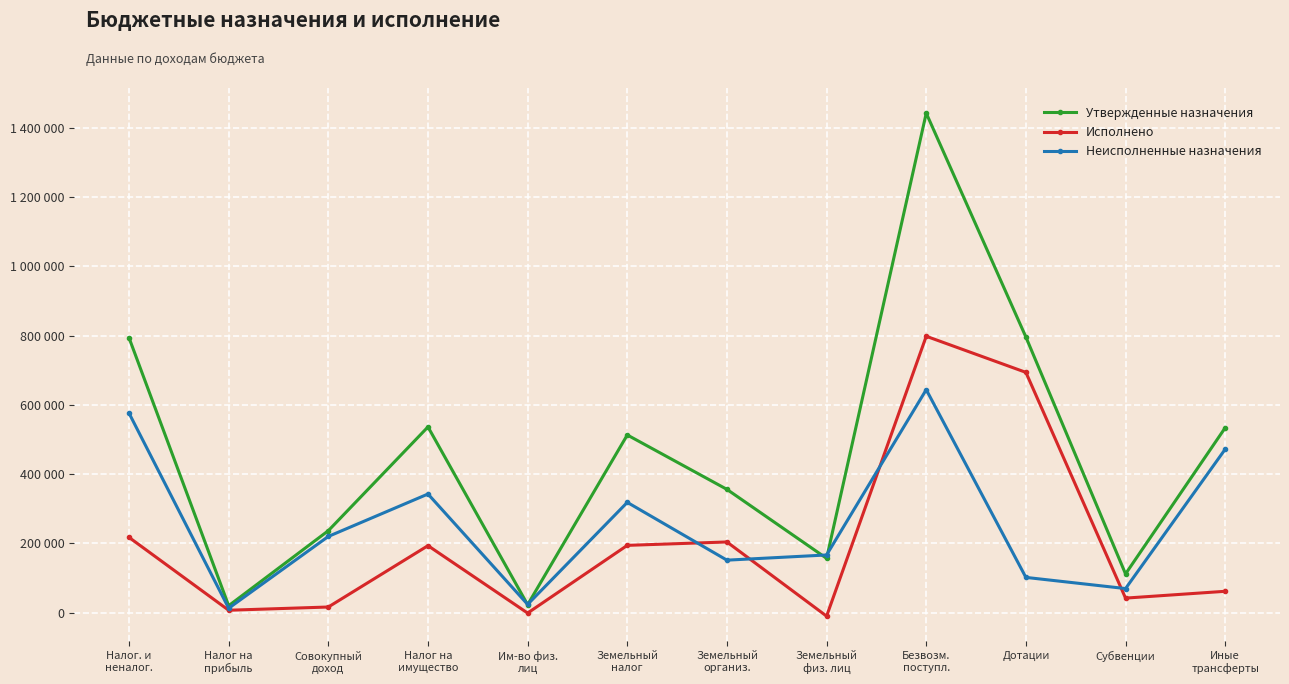

Does the chart have visible grid lines?

Yes